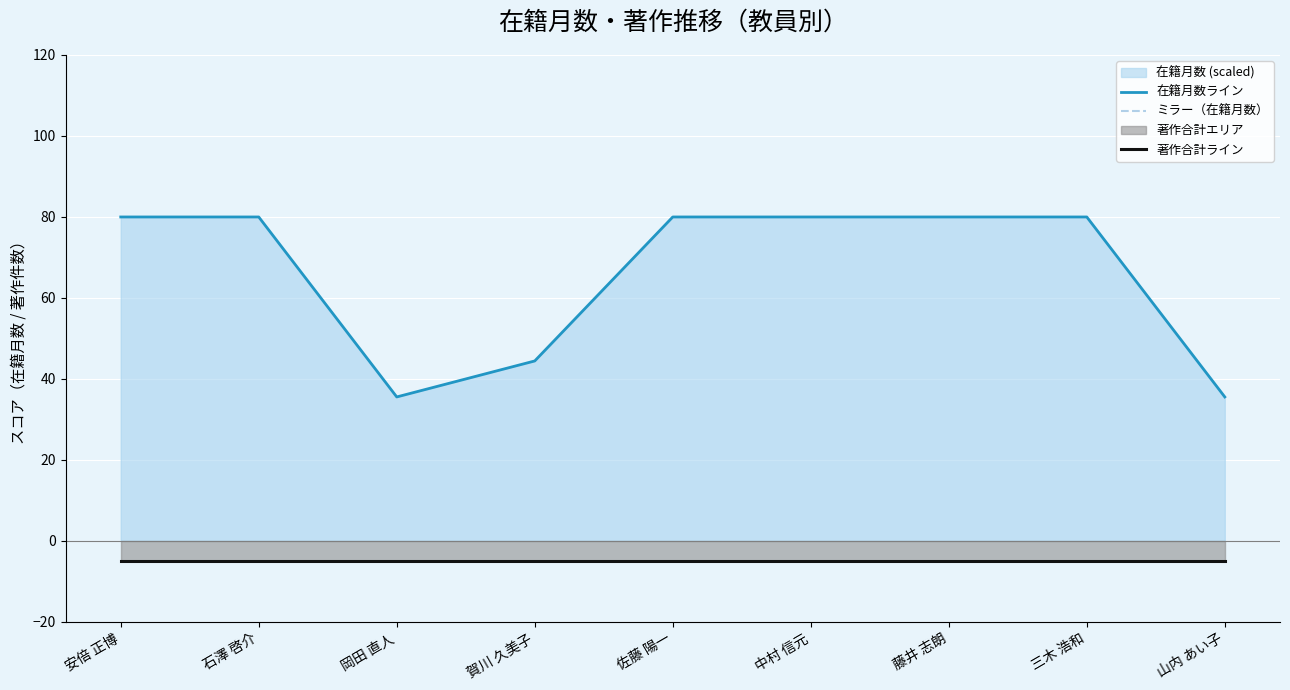

What is the maximum value for 在籍月数ライン?

80.0